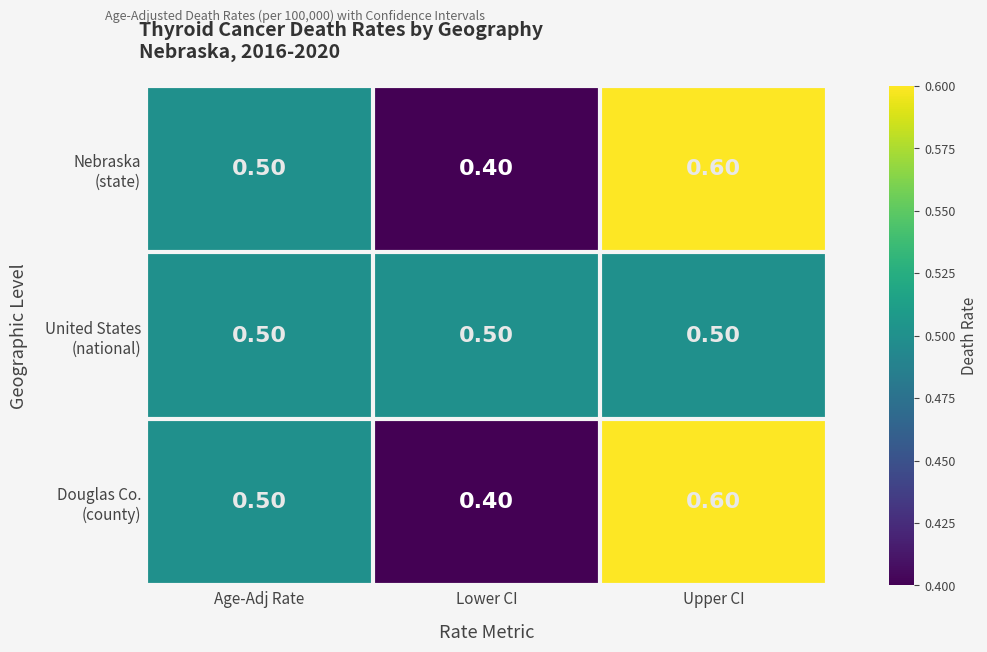

At which category is the sum across all series the highest?

Upper CI